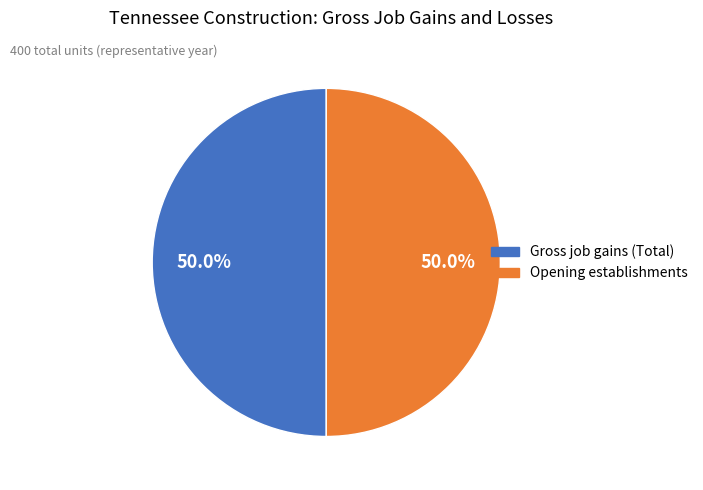

To the nearest percent, what is the average slice percentage?

50%